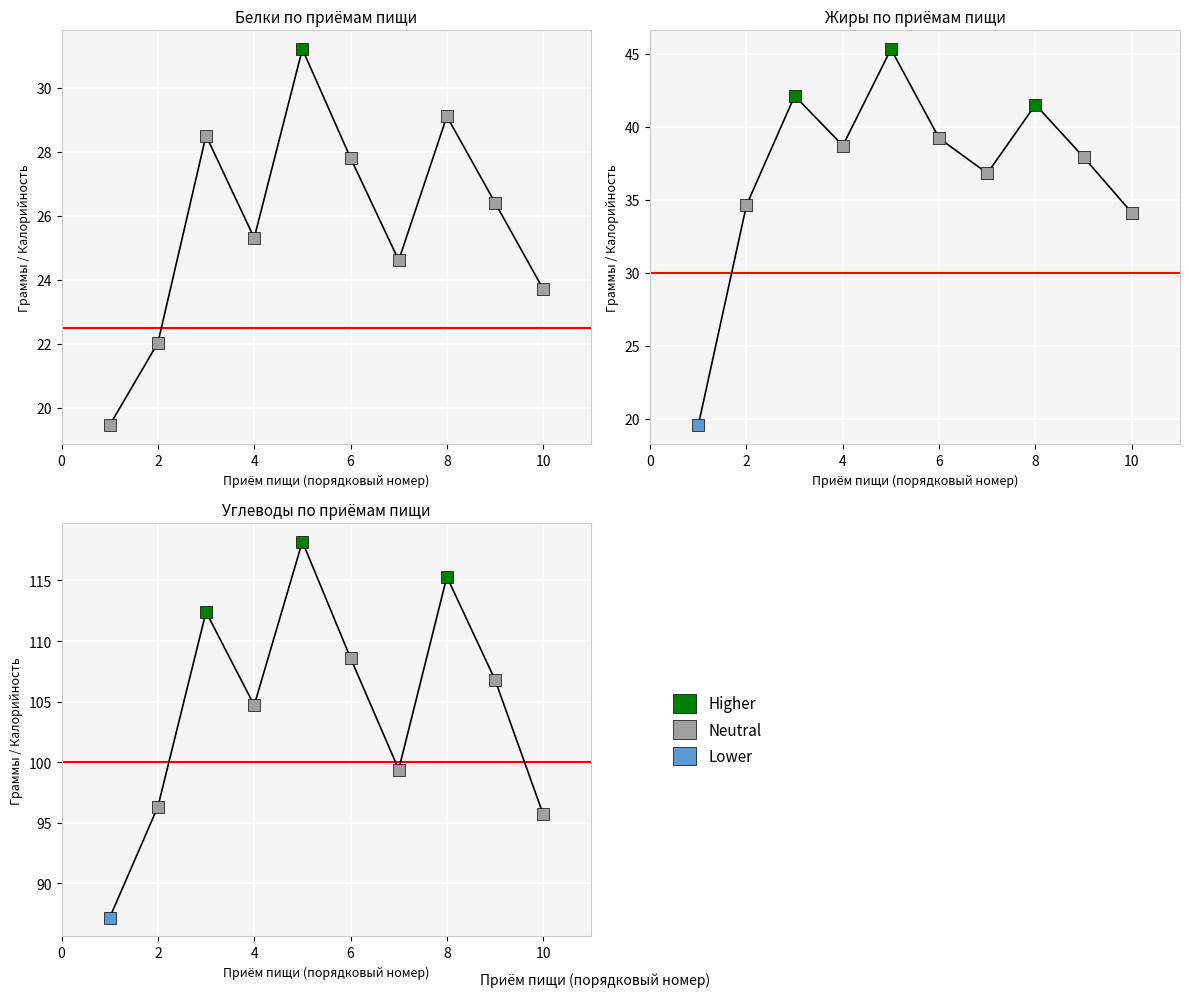

How many data points in Углеводы are less than 106?

5